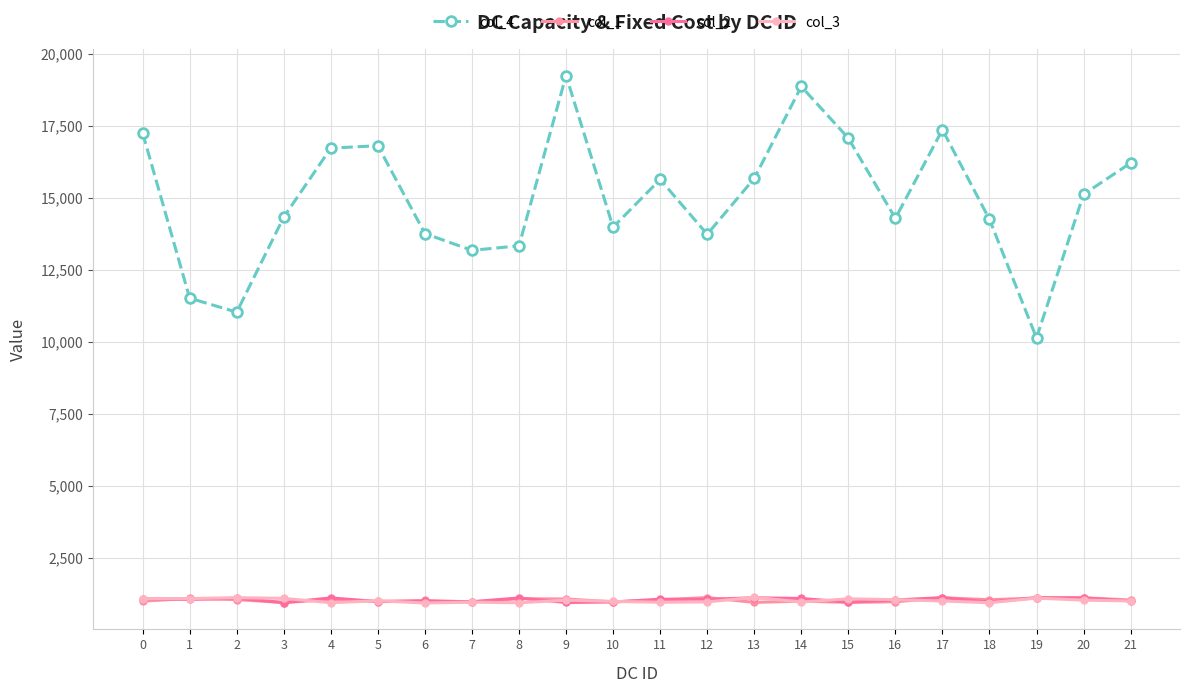

True or false: col_1 has more than 2 interior local peaks.

True